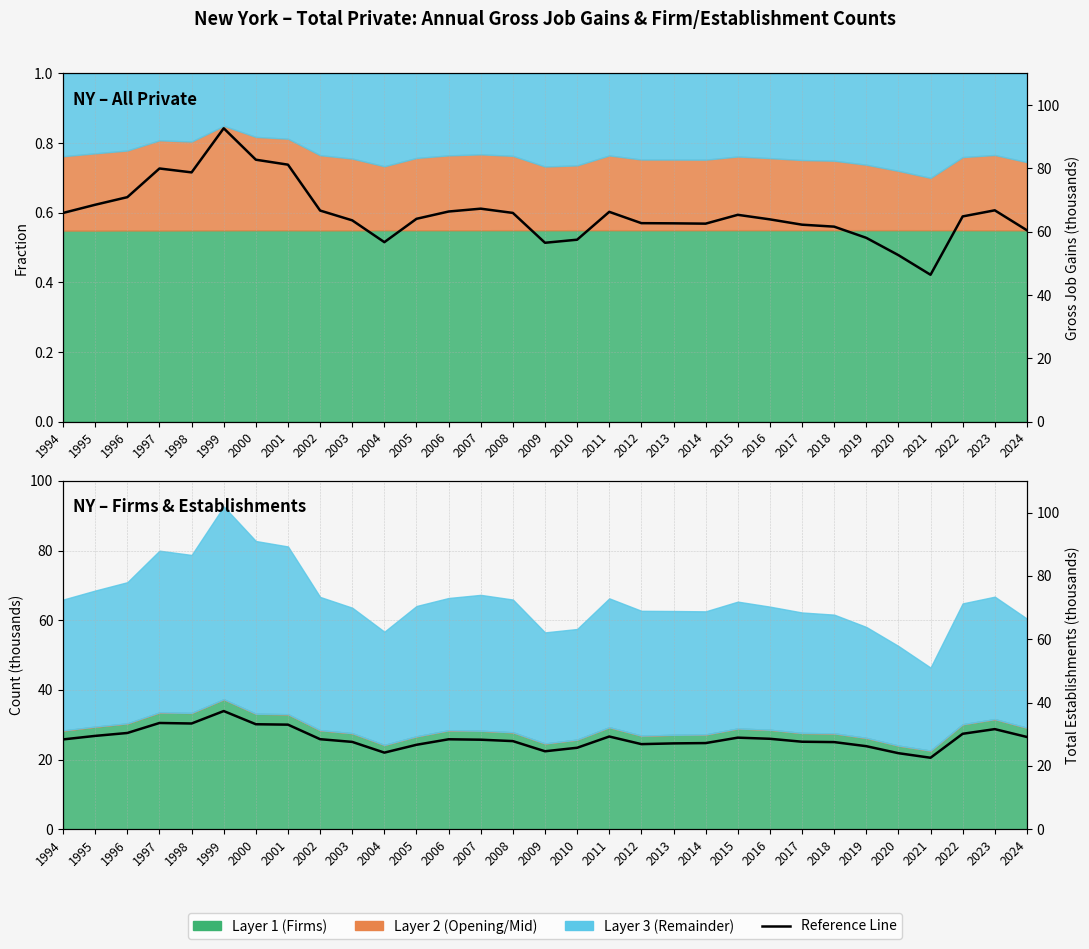

True or false: Gross Job Gains (k) has a value of 78.8 at 1998.

True